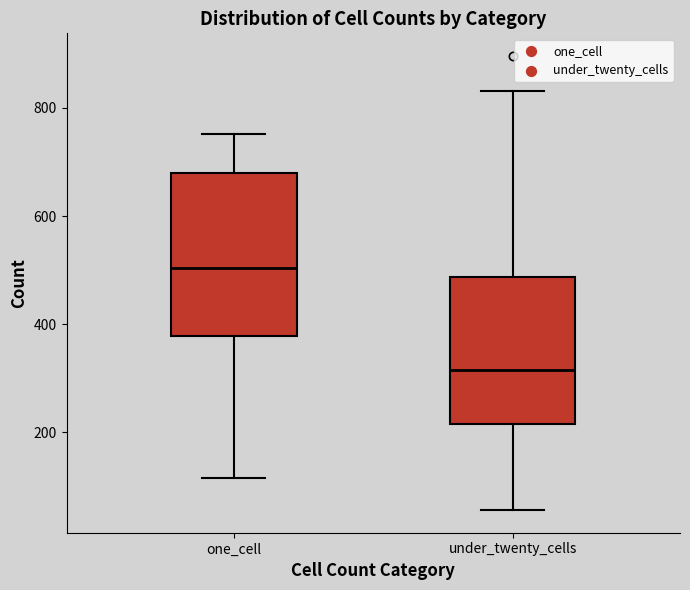

Reading left to right, transcribe this box plot: for each box, give where its median line is, the range the box spans, and where its two whiskers end, as read against the y-axis. The values are not printed on the chart, so give them approximately, as read against the axis.

one_cell: median 500, box 380 to 680, whiskers 120 to 760
under_twenty_cells: median 320, box 220 to 480, whiskers 60 to 840